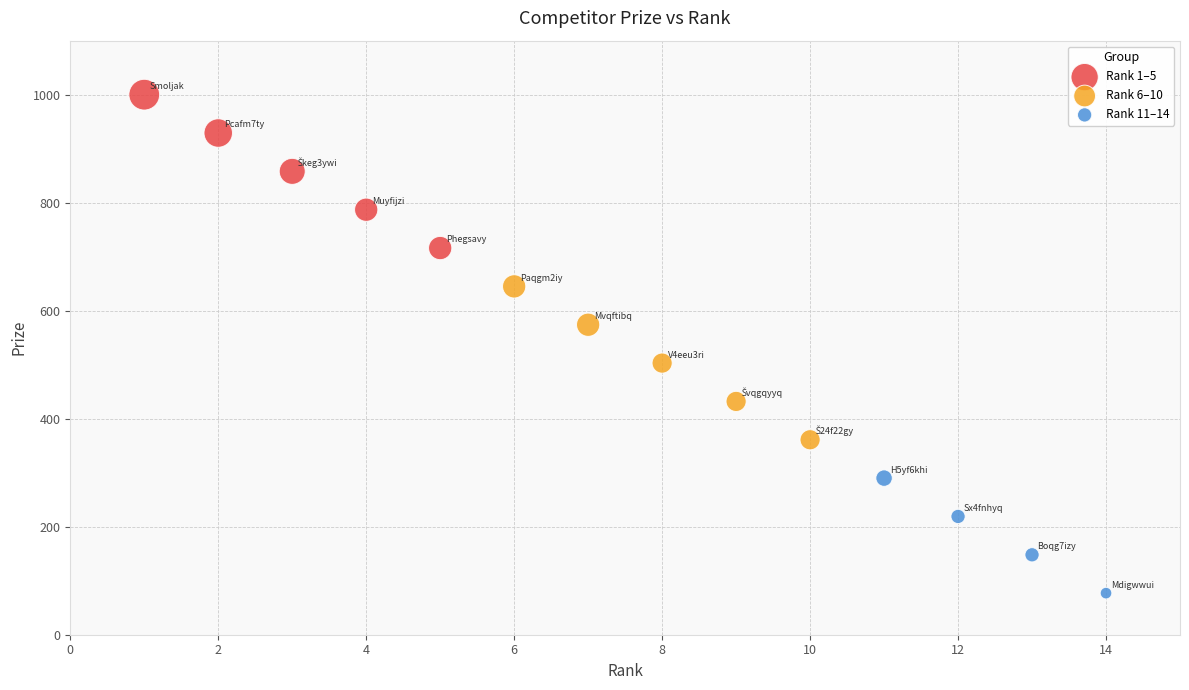

What are all the series names shown in the legend?

Rank 1–5, Rank 6–10, Rank 11–14